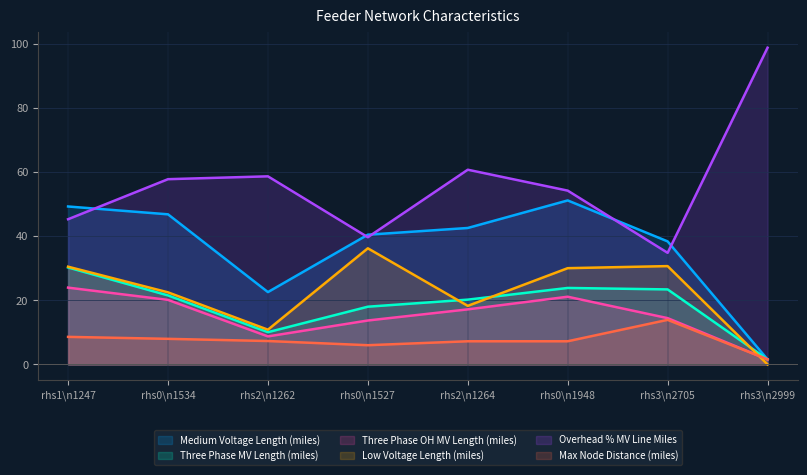

What is the minimum value for Overhead % MV Line Miles?

34.8